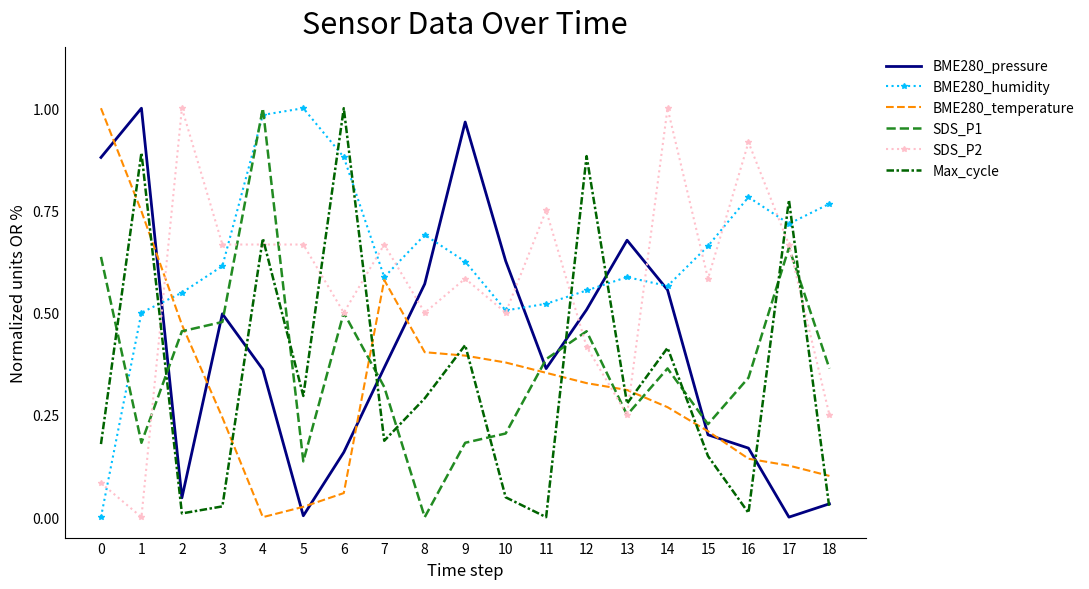

The value of SDS_P1 at 4 is 0.3. True or false?

False